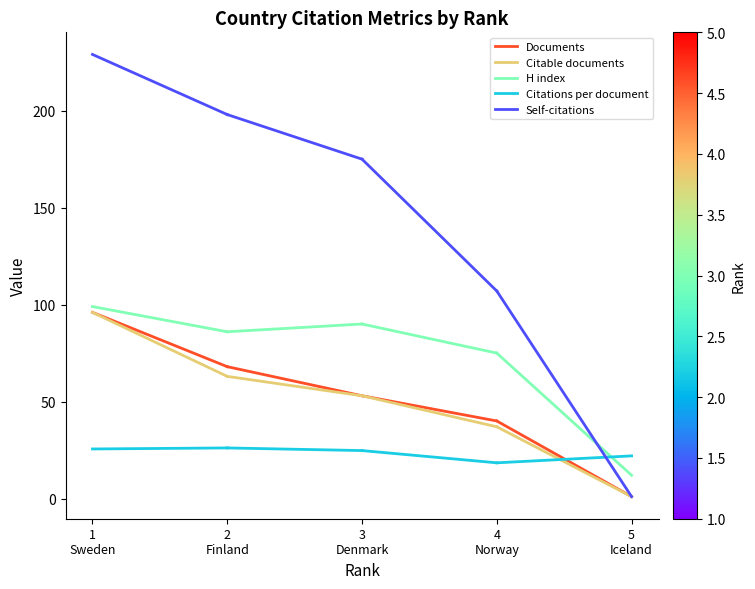

What is the lowest value of the H index series?

86.0